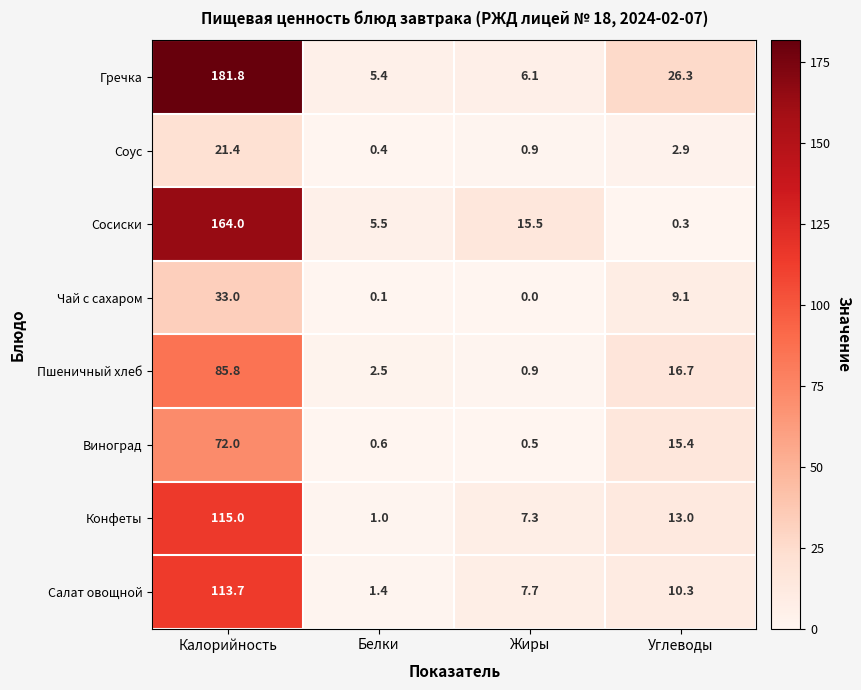

What value does the Соус series have at Углеводы?

2.9